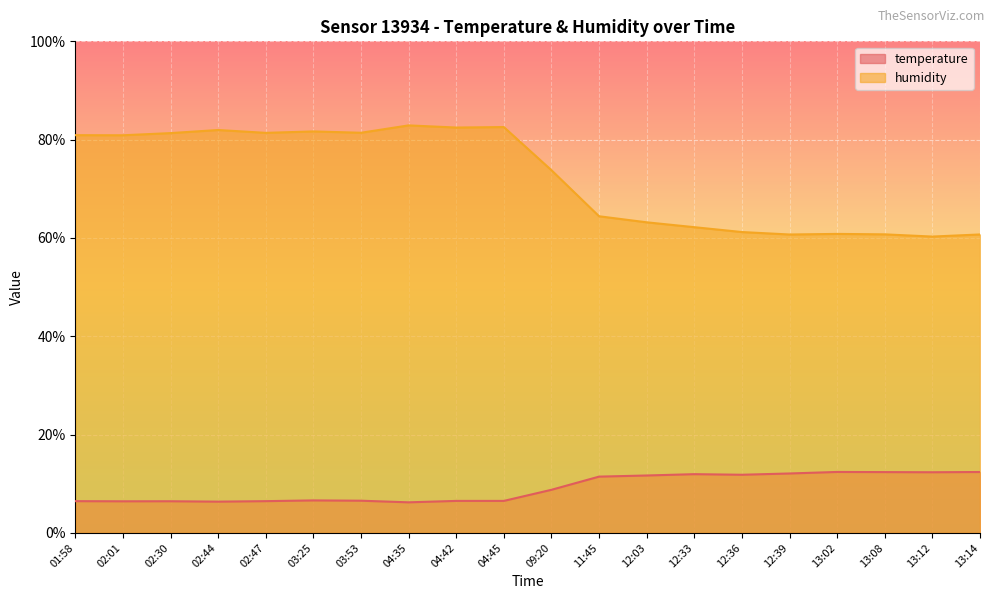

True or false: temperature and humidity cross at least once.

False